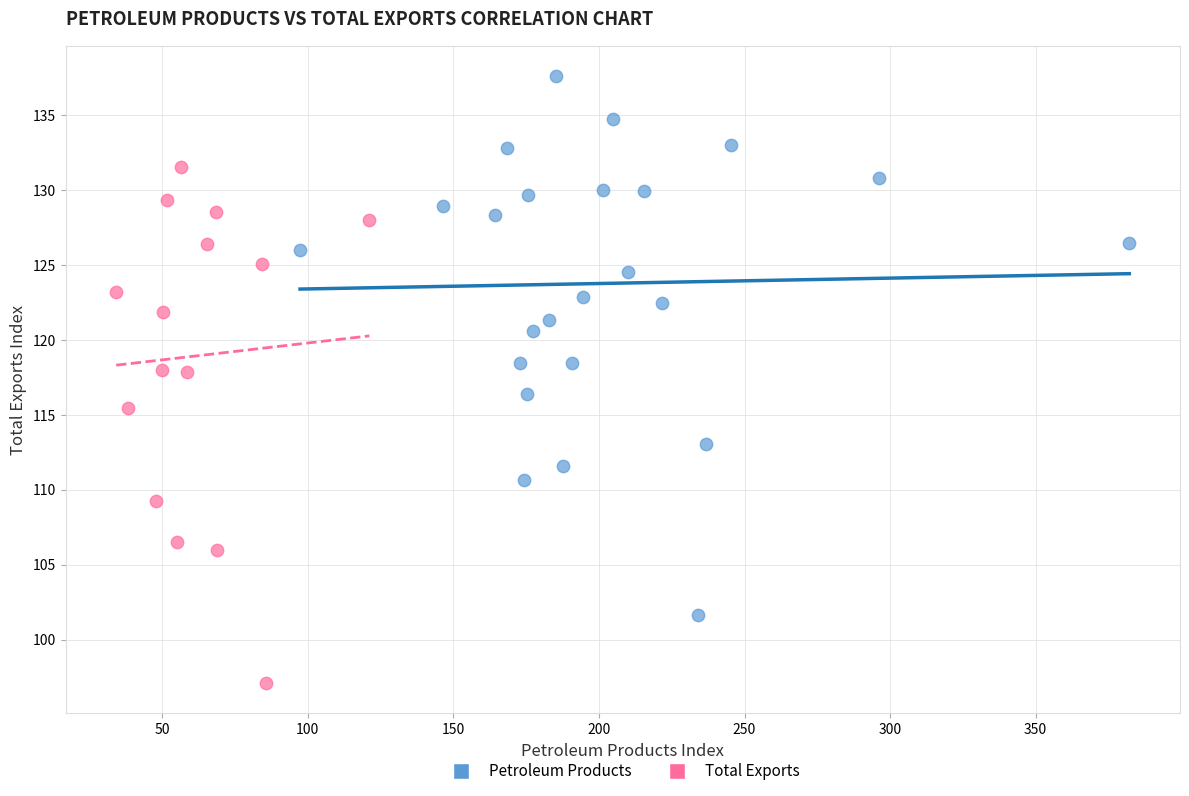

Which series reaches the maximum Y coordinate?

Petroleum Products